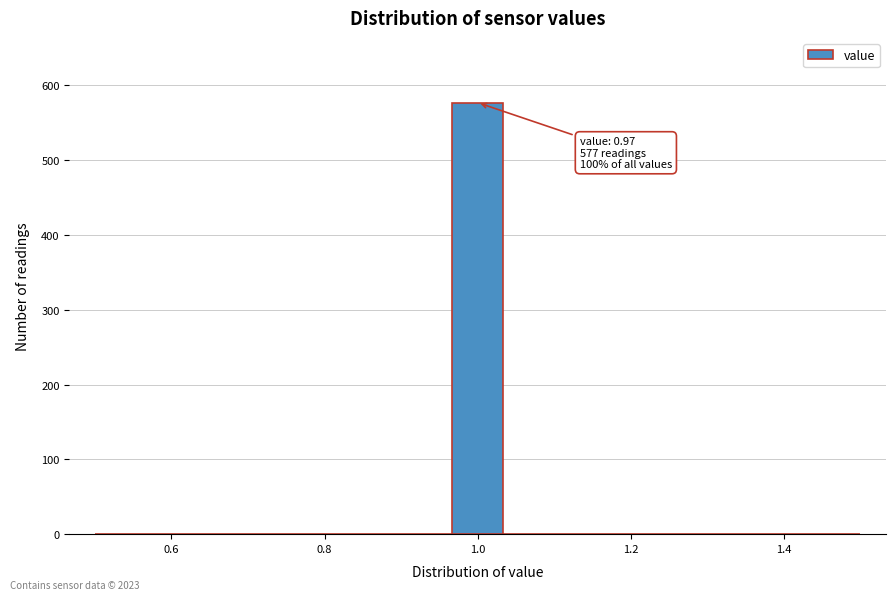

Read against the x-axis, roughly where is the centre of the tallest bar?

1.00